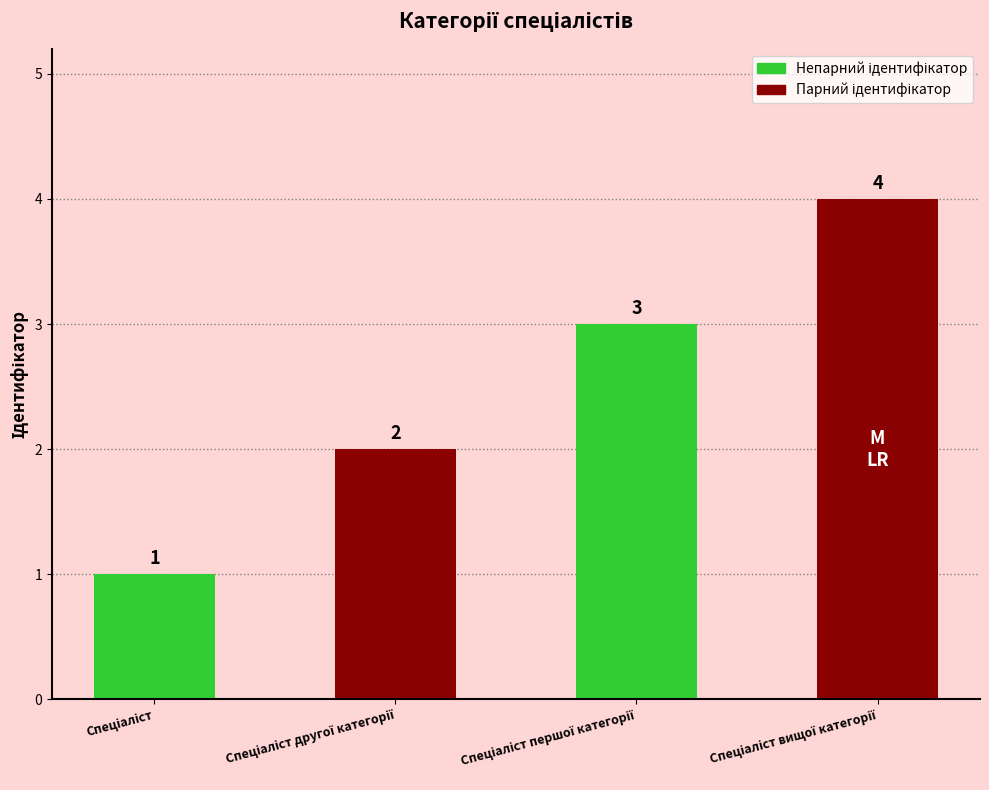

Reading left to right, what are all the values shown in this chart?

Спеціаліст=1	Спеціаліст другої категорії=2	Спеціаліст першої категорії=3	Спеціаліст вищої категорії=4